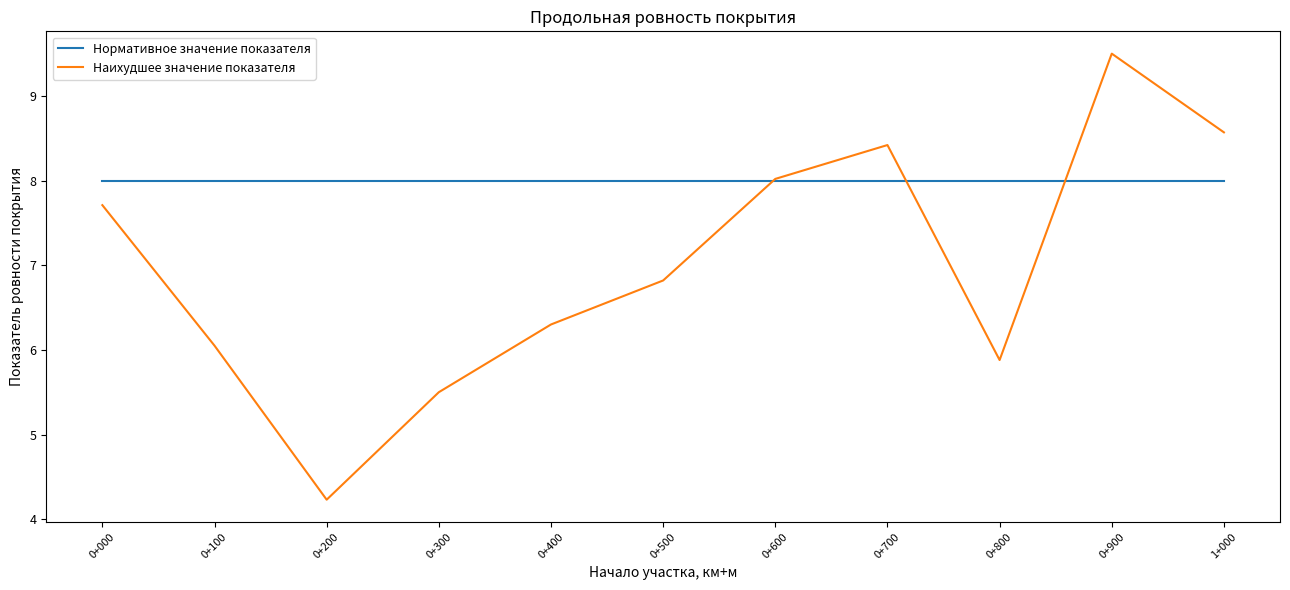

True or false: Наихудшее значение показателя has more than 2 points higher than both neighbors.

False